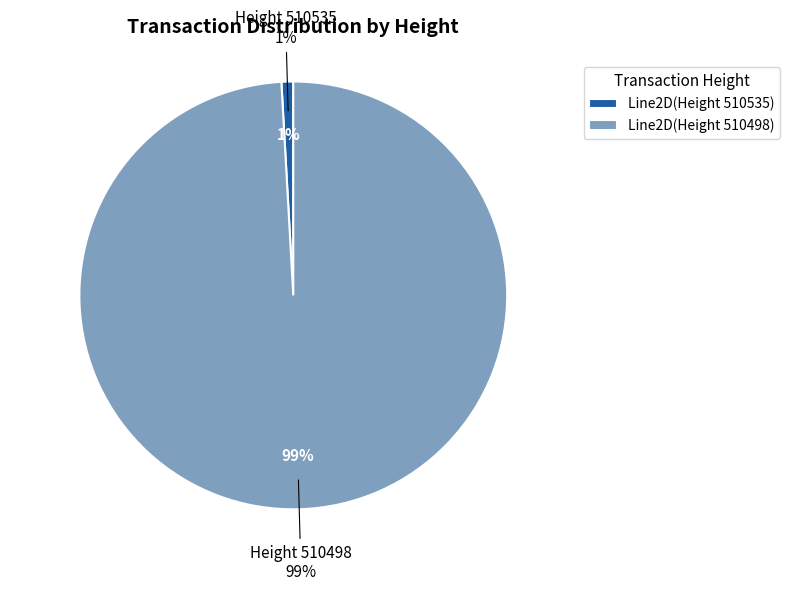

The 510535 slice represents 12% of the pie. True or false?

False